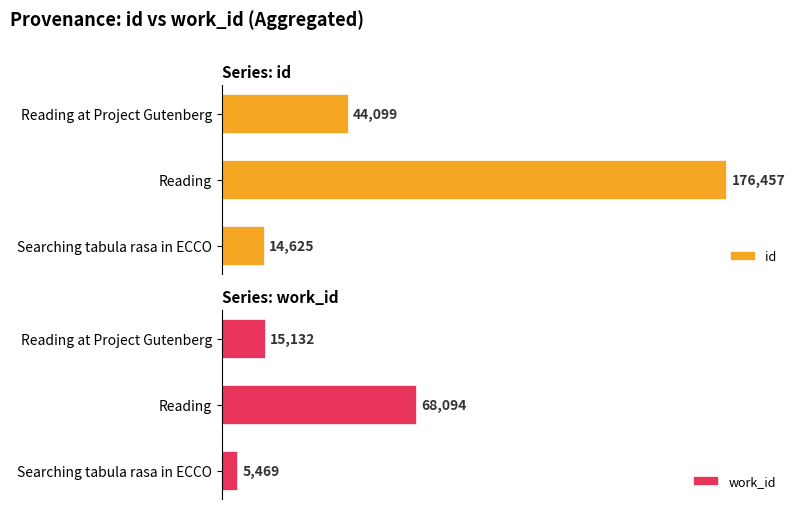

Which series has the largest range (max minus min)?

id